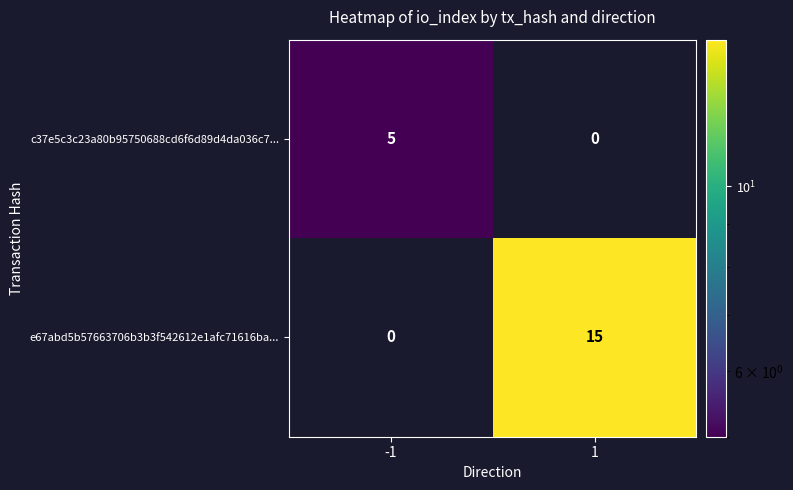

What is the highest value of the e67abd5b57663706b3b3f542612e1afc71616ba... series?

15